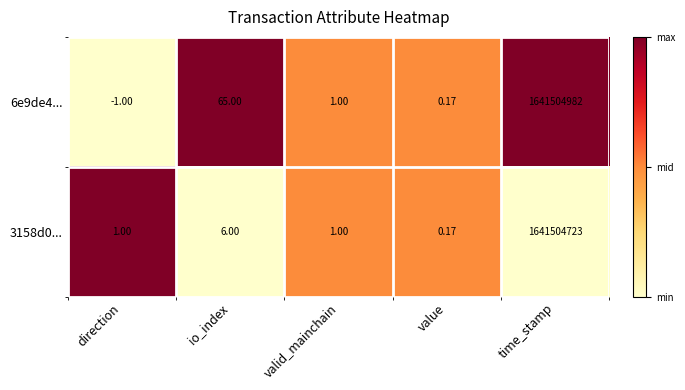

Is the value of 3158d0... at direction greater than the value of 6e9de4... at value?

Yes